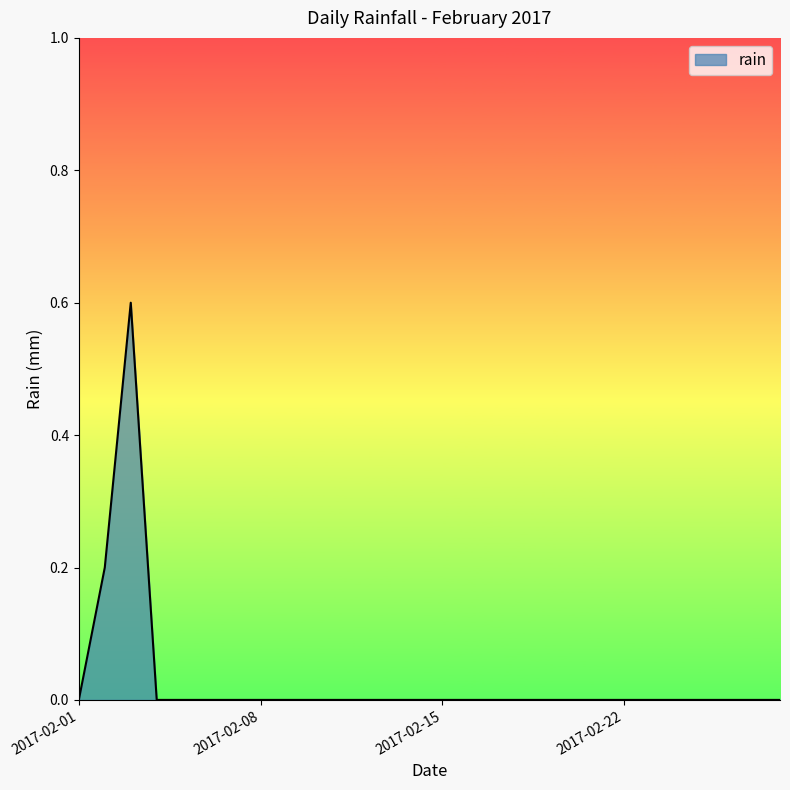

What is the sum of all values?

0.8